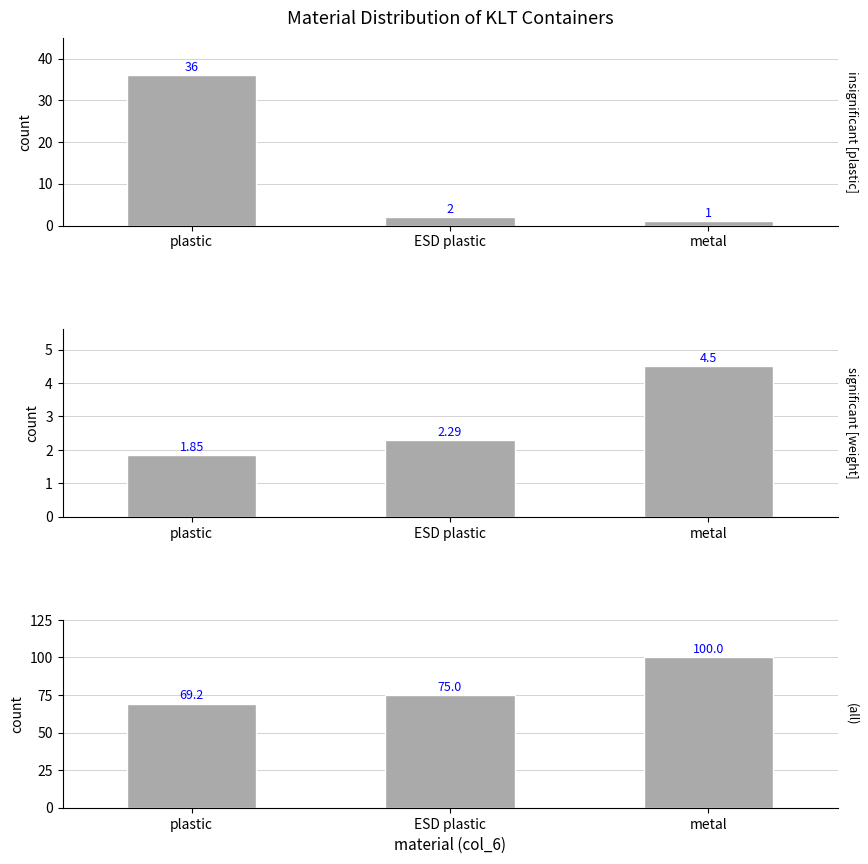

Are the bars horizontal?

No